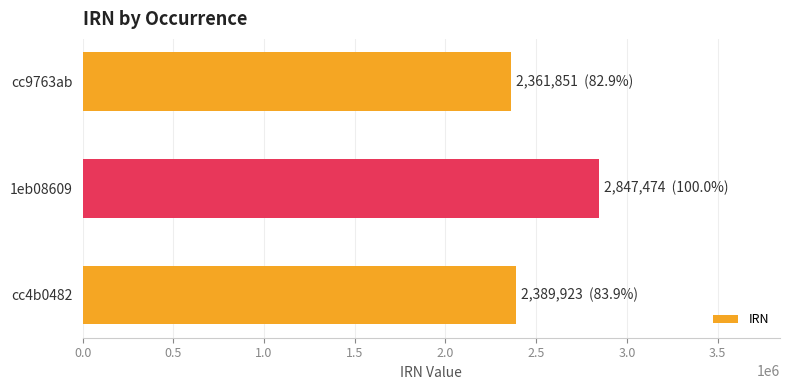

At which label is the value closest to 2604662?

cc4b0482